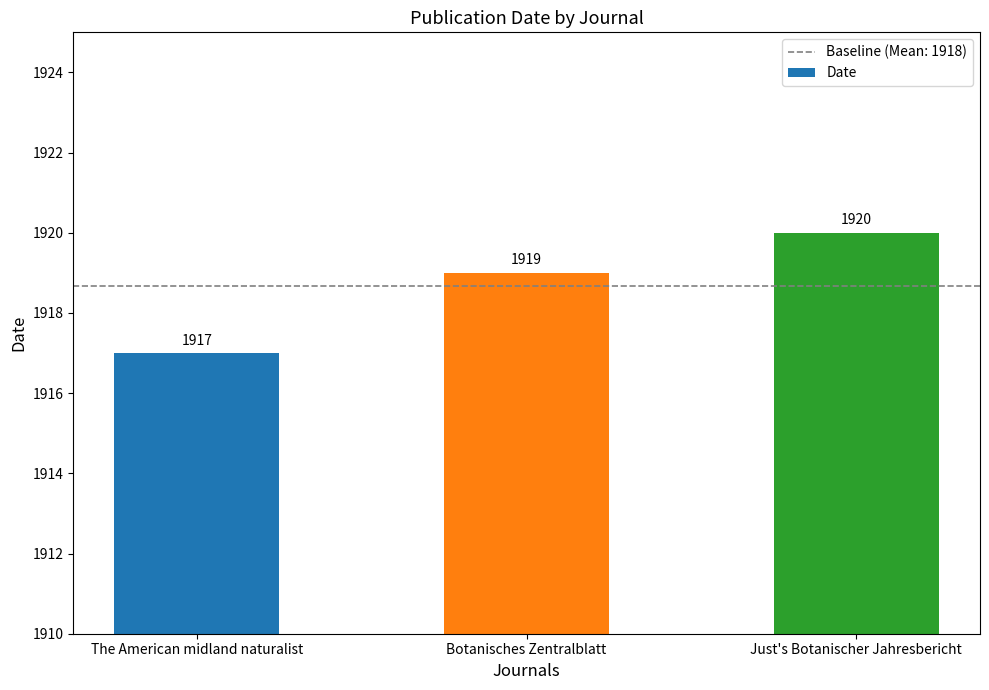

What is the label of the 1st bar from the right?

Just's Botanischer Jahresbericht